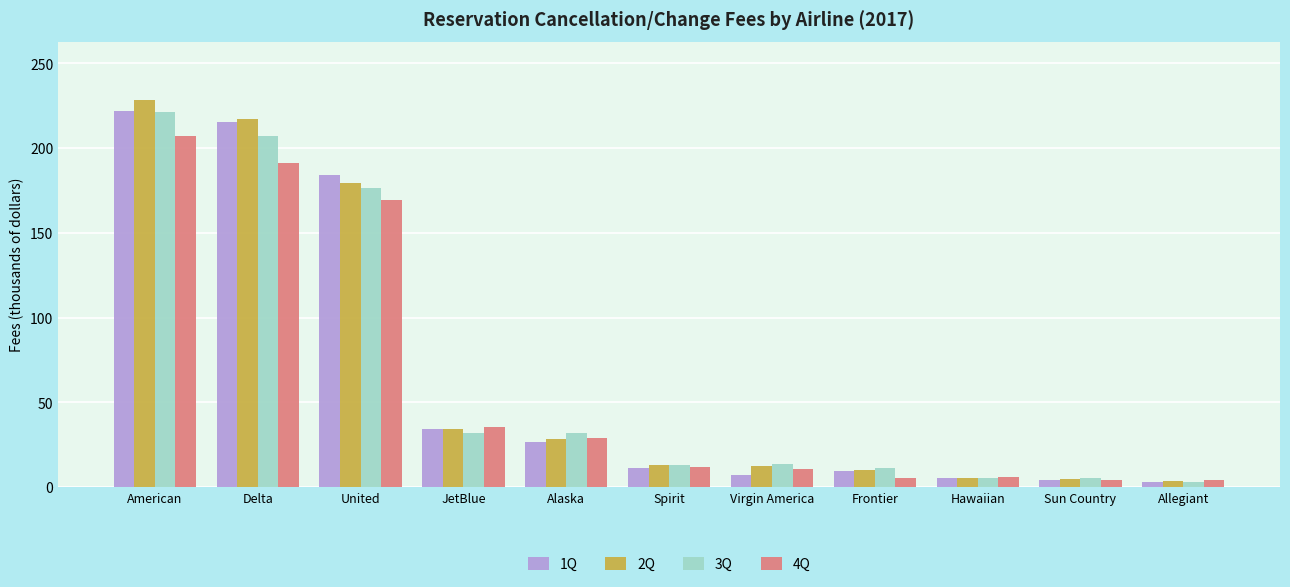

Between JetBlue and Hawaiian, which series saw the biggest shift?

4Q